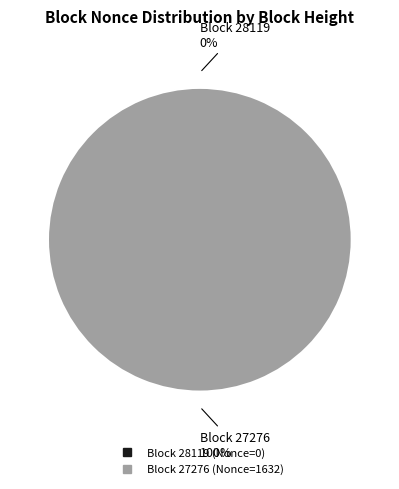

What is the largest slice in the pie chart?

27276